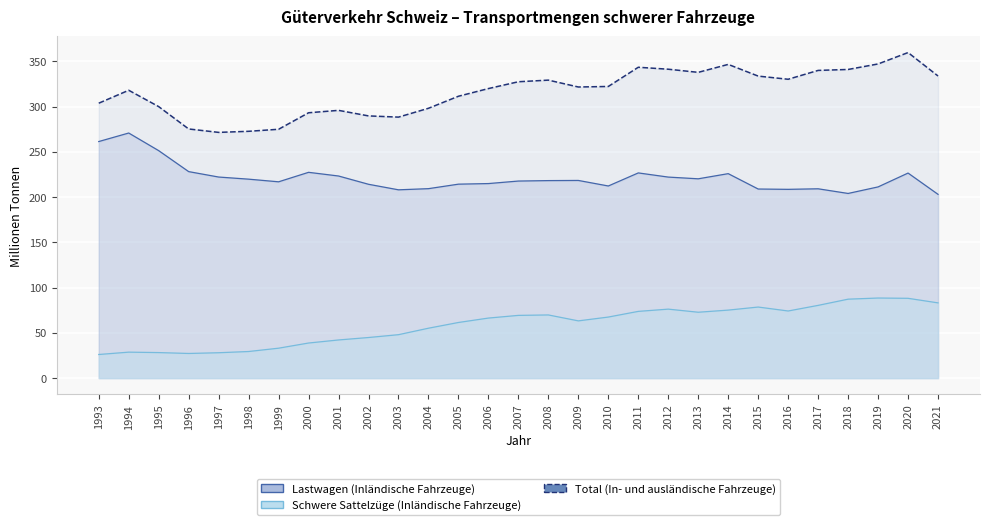

At which label does Schwere Sattelzüge (Inländische Fahrzeuge) first exceed 66?

2006